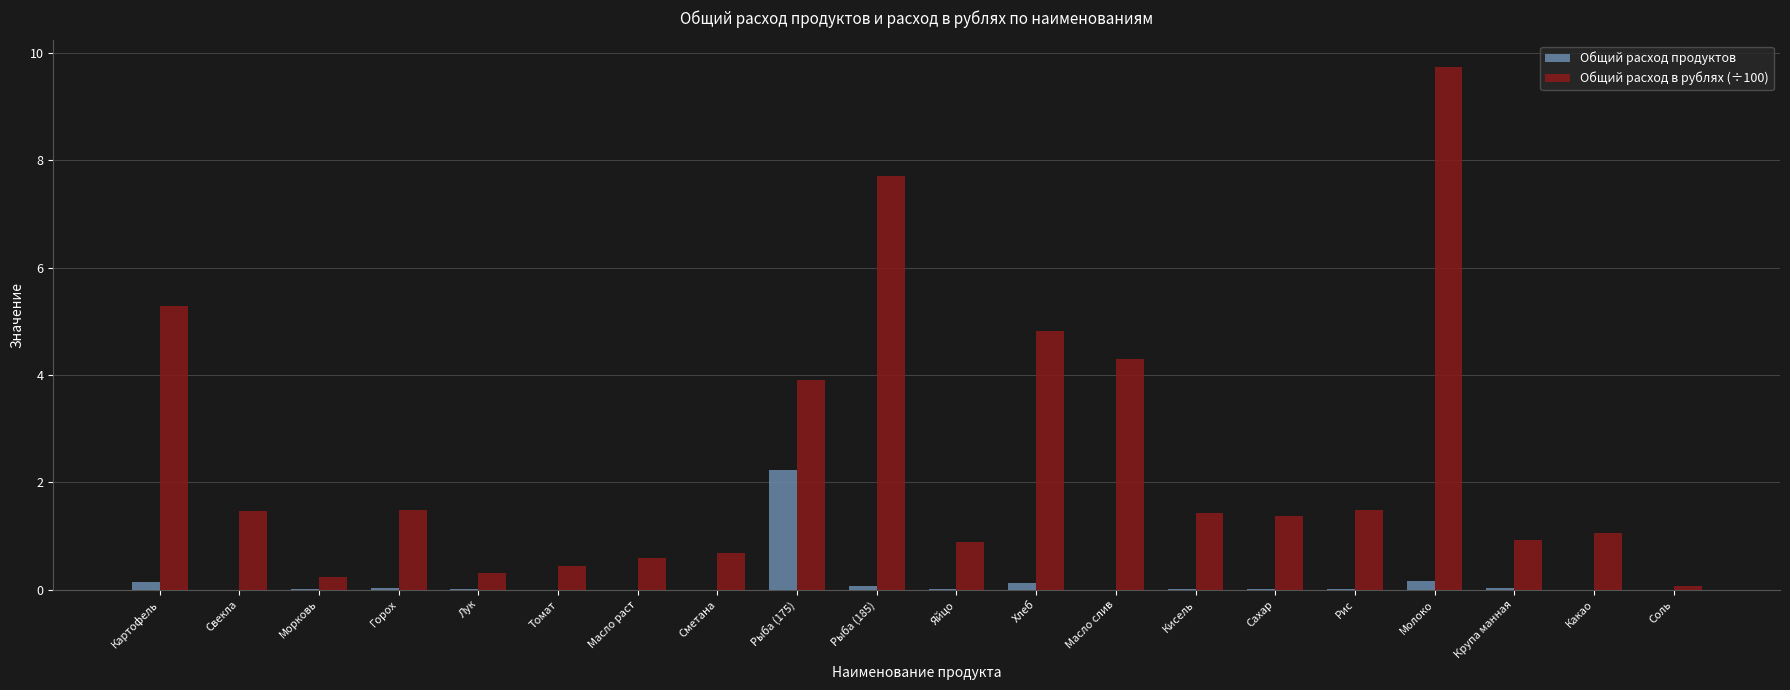

At which category is the sum across all series the highest?

Молоко